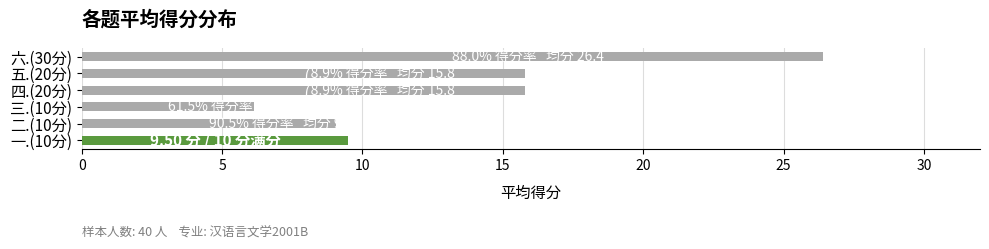

What is the greatest value displayed?

26.4